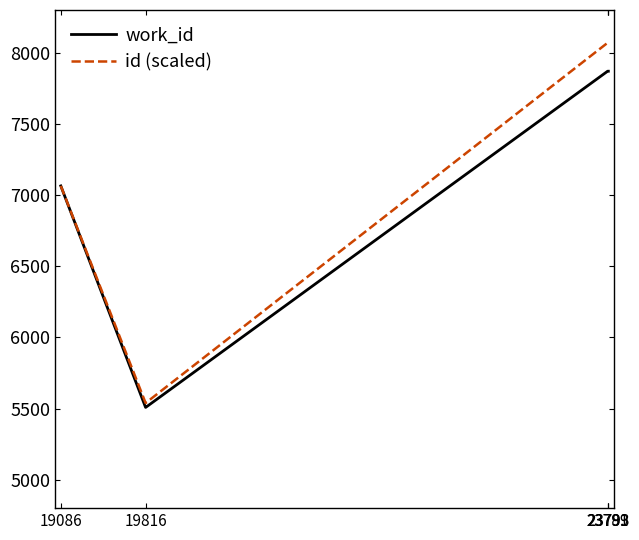

Which series has the largest total across all categories?

id (scaled)